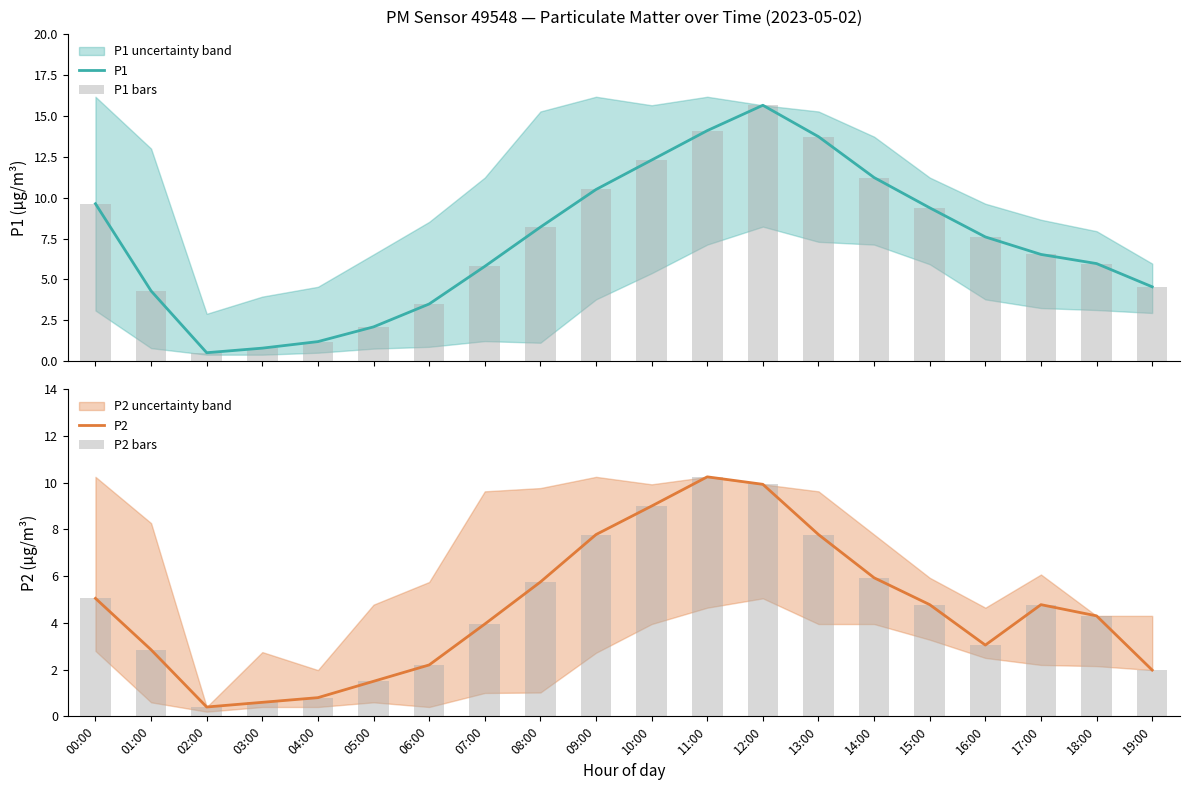

Which category has the lowest value across all series?

02:00